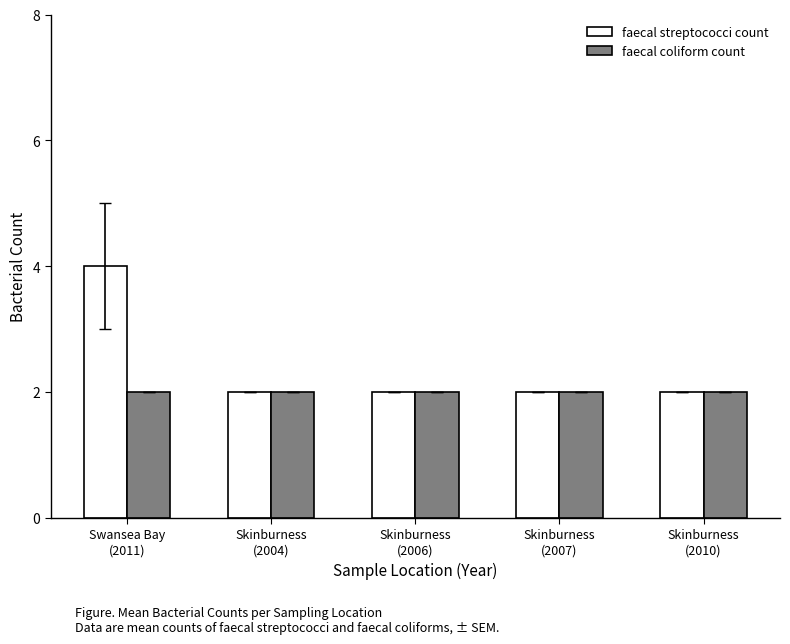

What value does the faecal streptococci count series have at Skinburness
(2006)?

2